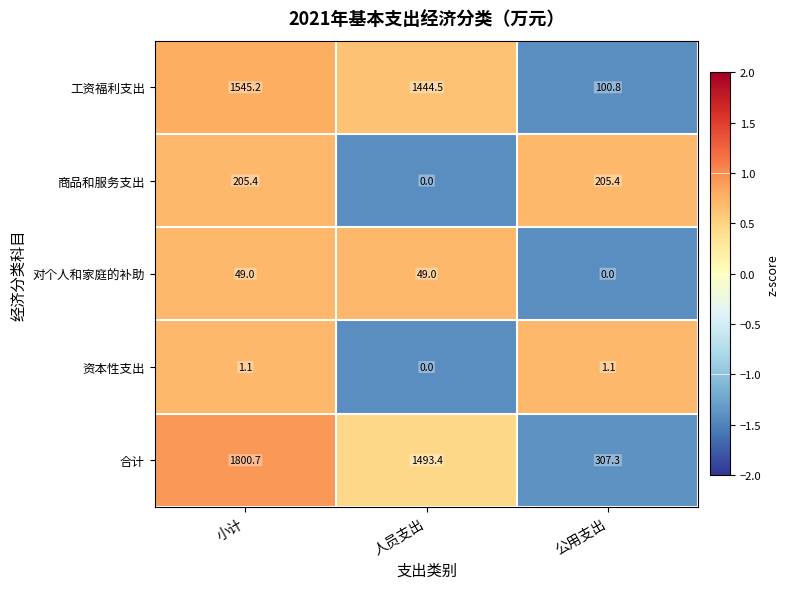

Which category has the highest value across all series?

小计